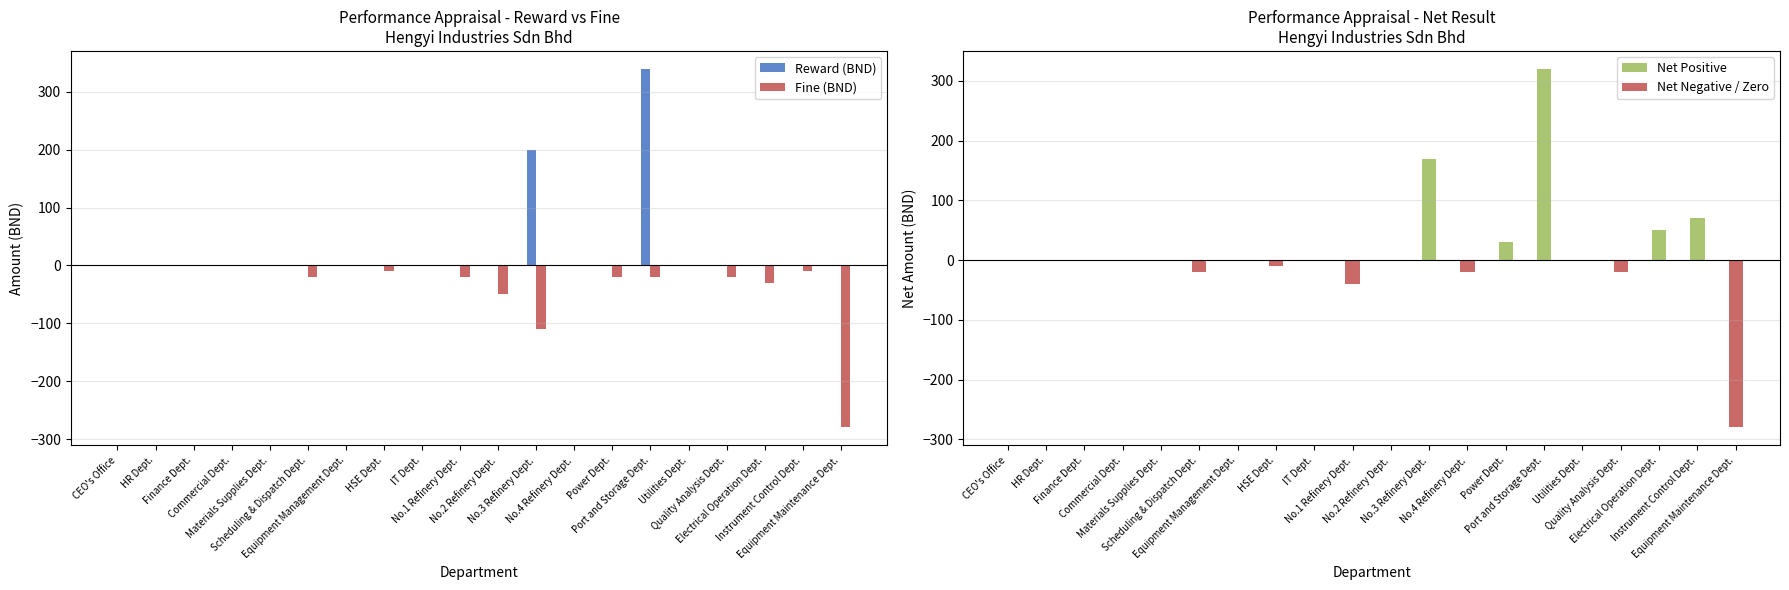

Is it true that Reward (BND) equals -163 at No.4 Refinery Dept.?

False